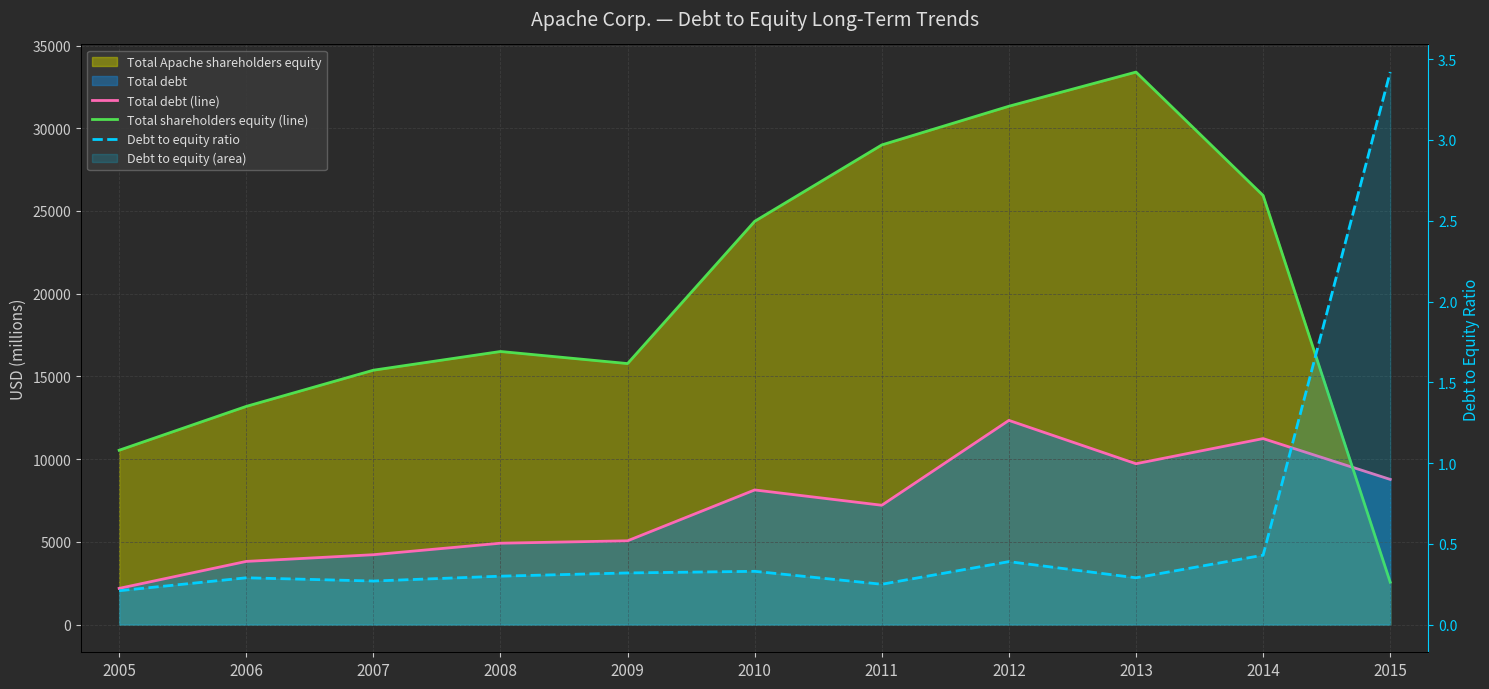

Reading left to right, extract all data points from this chart.

Total debt (line): 2192.0	3822.0	4227.0	4922.0	5068.0	8141.0	7216.0	12345.0	9725.0	11245.0	8778.0
Total shareholders equity (line): 10541.0	13191.0	15378.0	16509.0	15779.0	24377.0	28993.0	31331.0	33396.0	25937.0	2566.0
Debt to equity ratio: 0.2	0.3	0.3	0.3	0.3	0.3	0.2	0.4	0.3	0.4	3.4